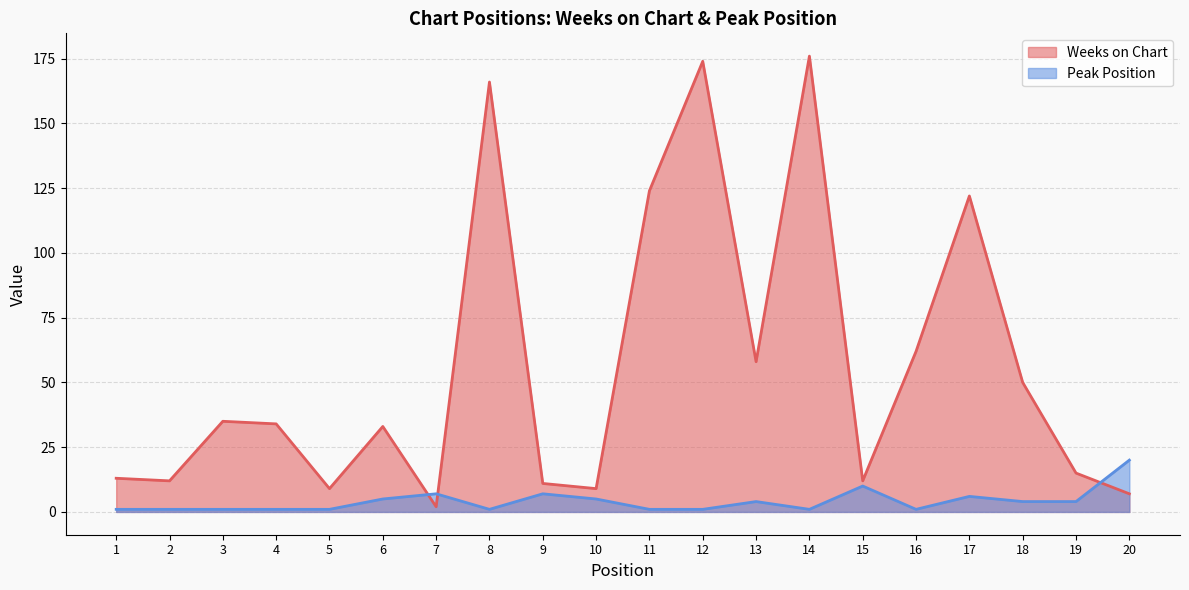

How many interior local peaks does the Weeks on Chart series have?

6